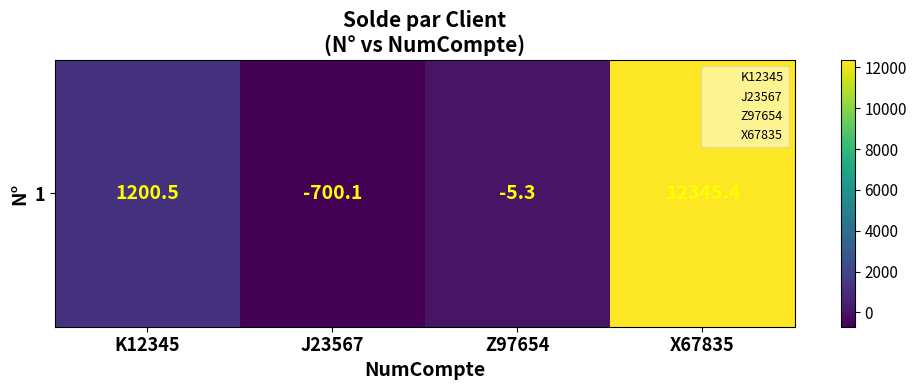

List the labels in order of value, smallest first.

J23567, Z97654, K12345, X67835